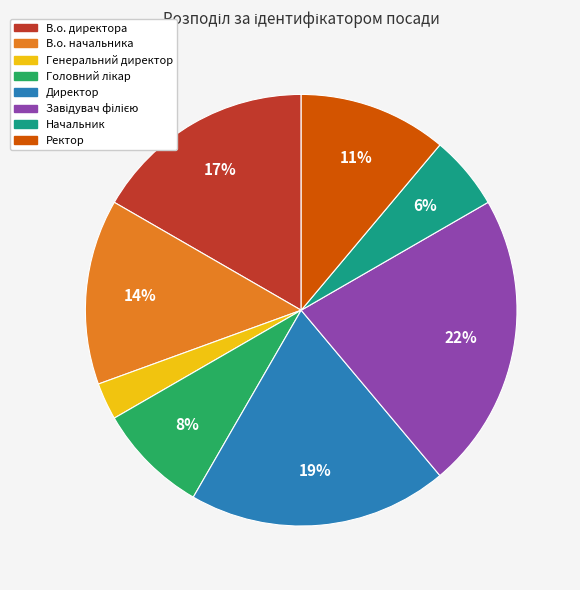

True or false: Ректор accounts for 11% of the total.

True